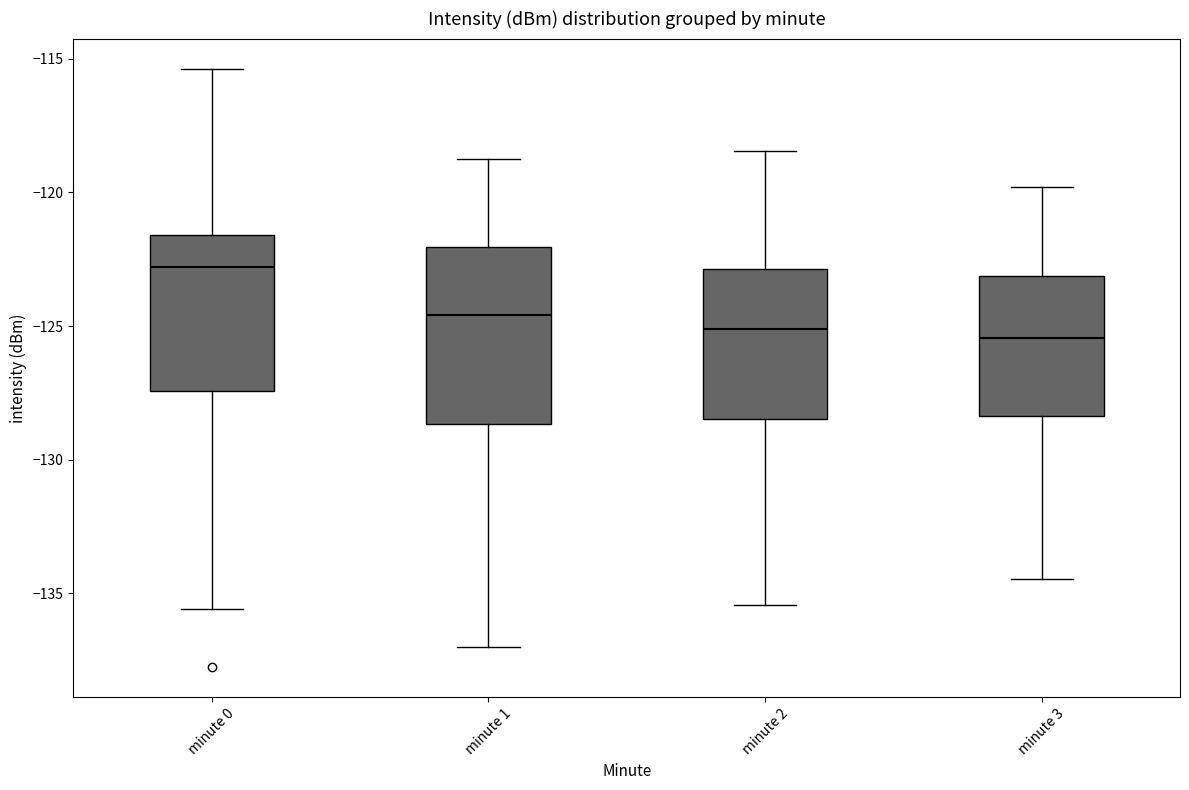

Reading left to right, read every box against the y-axis: the position of its median line, the range the box covers, and the ends of its whiskers. The values are not printed on the chart, so give them approximately, as read against the axis.

minute 0: median -123.0, box -127.5 to -121.5, whiskers -135.5 to -115.5
minute 1: median -124.5, box -128.5 to -122.0, whiskers -137.0 to -119.0
minute 2: median -125.0, box -128.5 to -123.0, whiskers -135.5 to -118.5
minute 3: median -125.5, box -128.5 to -123.0, whiskers -134.5 to -120.0